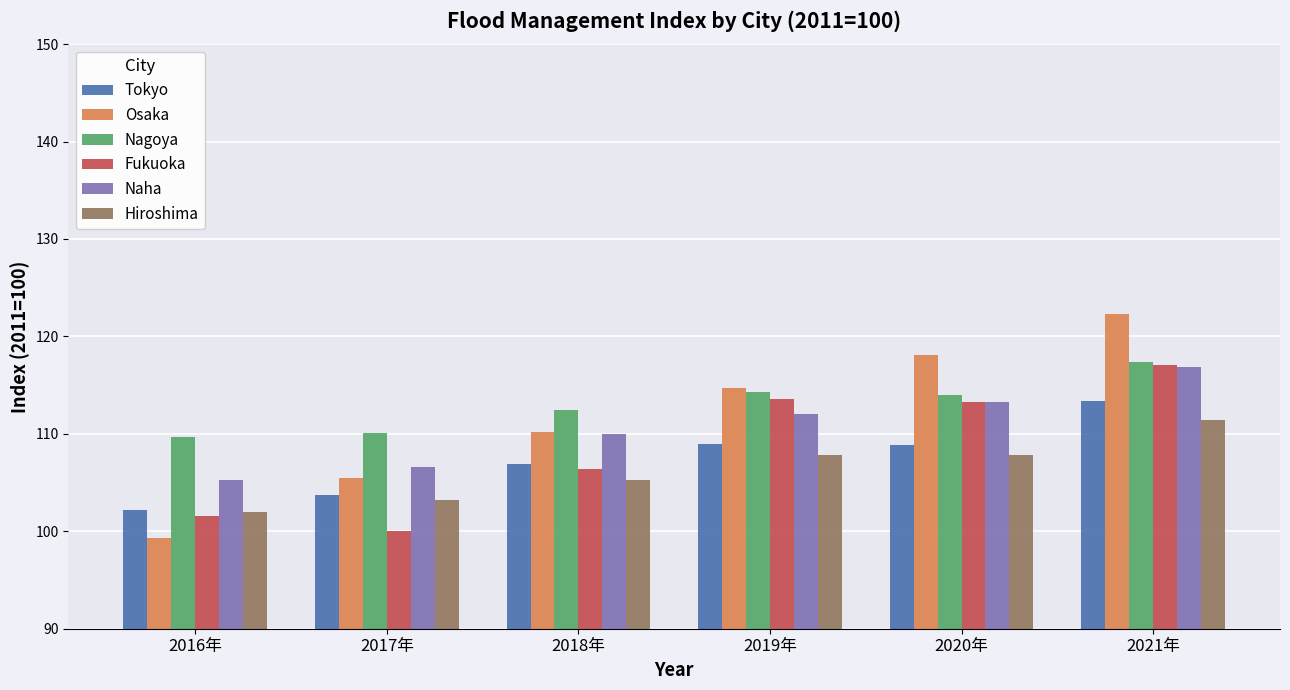

What is the difference between the maximum and minimum values in the Hiroshima series?

9.5